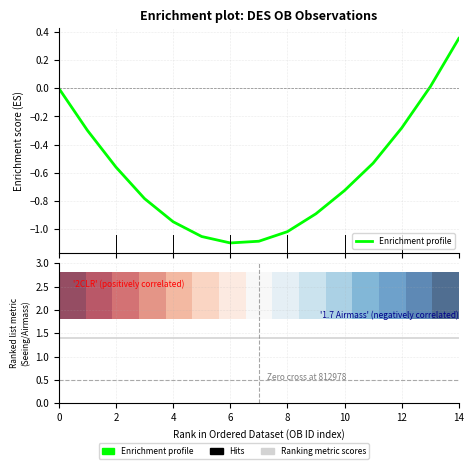

Is this an area chart (filled region under the line)?

No